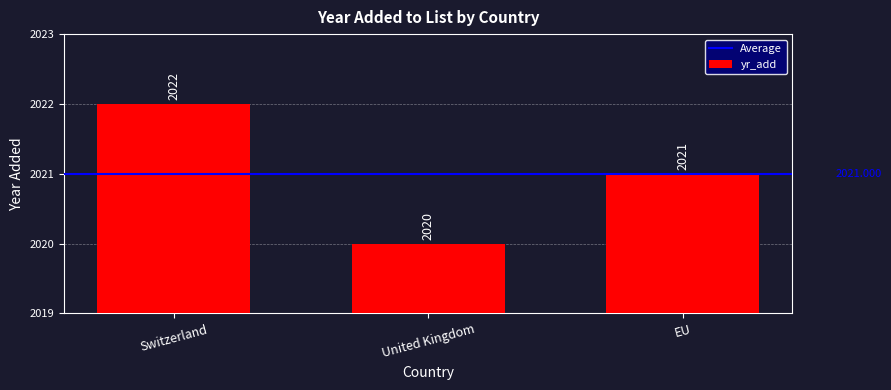

What position from the left is EU?

3